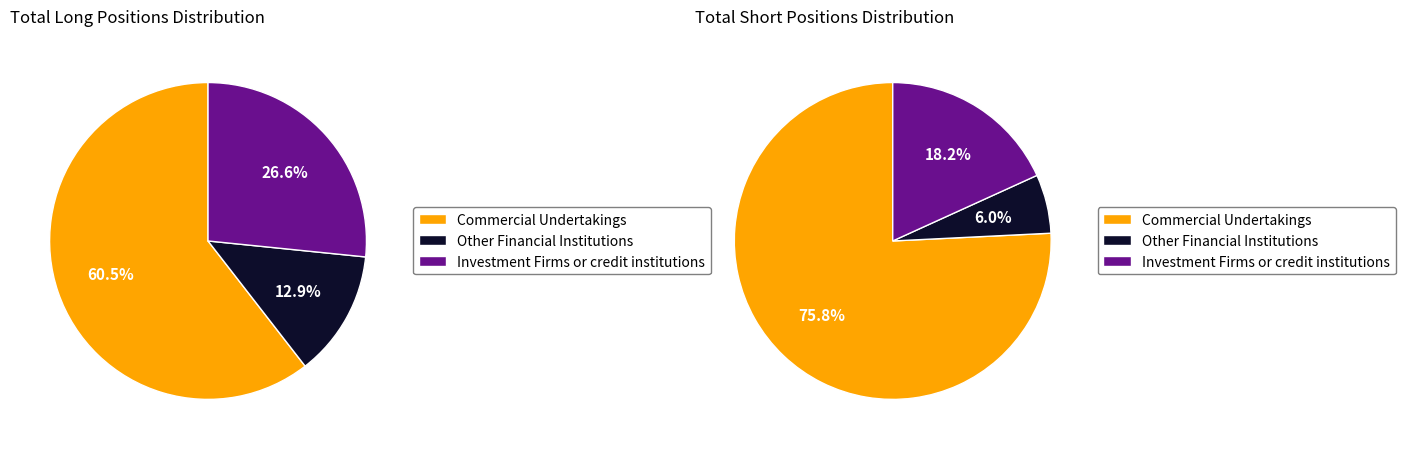

To the nearest percent, what is the difference between the 0 and 2 slice percentages?

58%